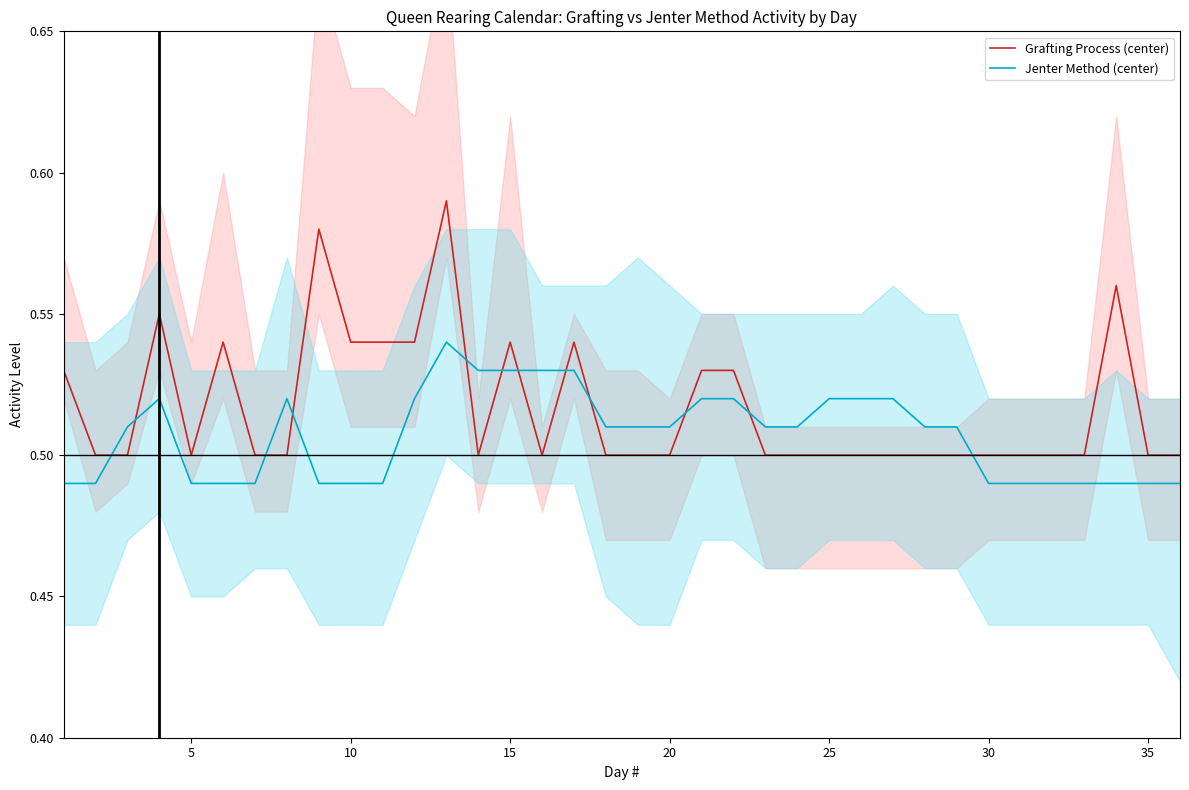

Which series ends up on top after the final intersection of Grafting Process (center) and Jenter Method (center)?

Grafting Process (center)